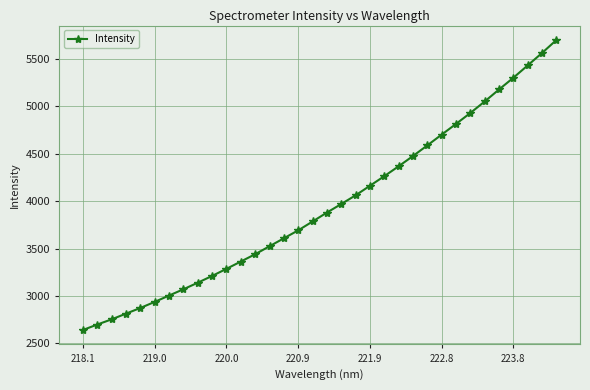

How many categories are shown in the chart?

34